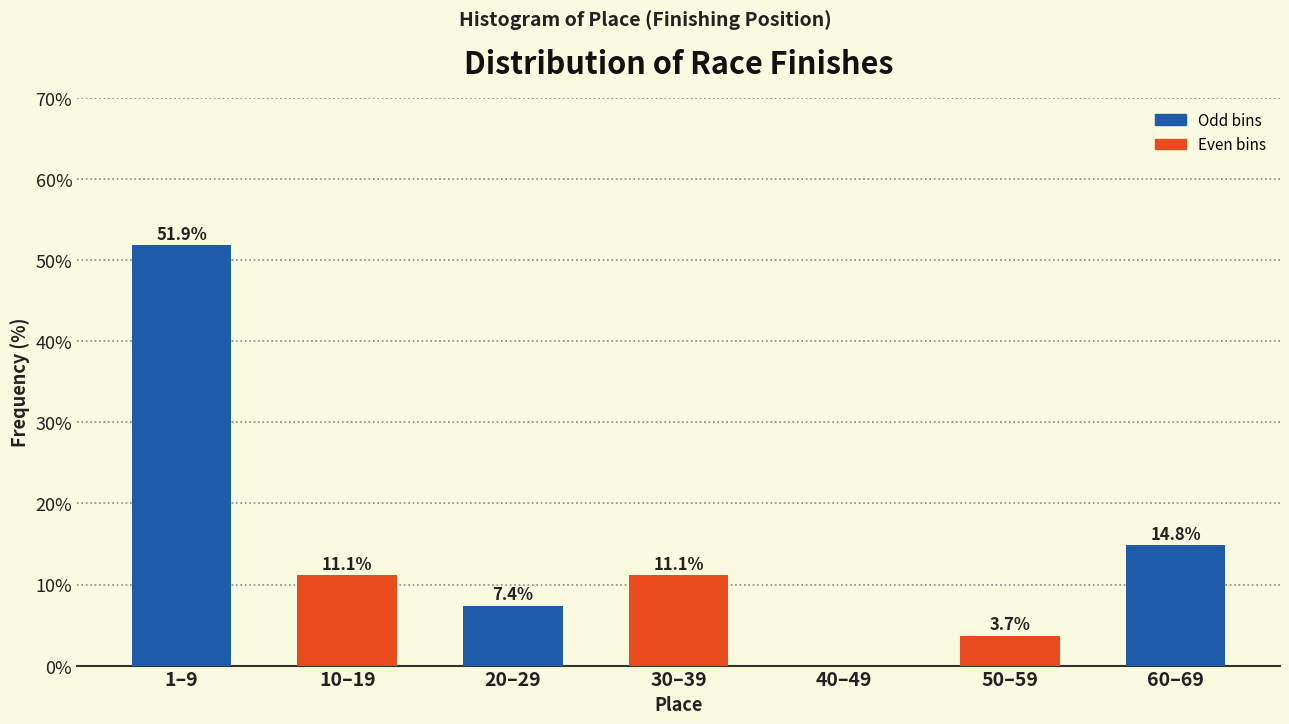

Reading left to right, extract all data points from this chart.

1–9=51.9	10–19=11.1	20–29=7.4	30–39=11.1	40–49=0.0	50–59=3.7	60–69=14.8